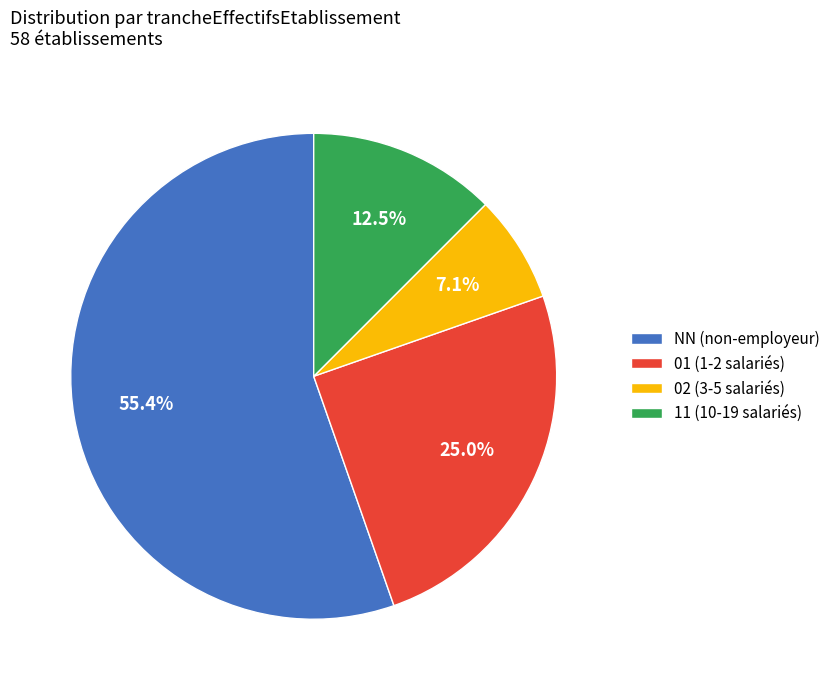

Is there a majority slice in this chart?

Yes